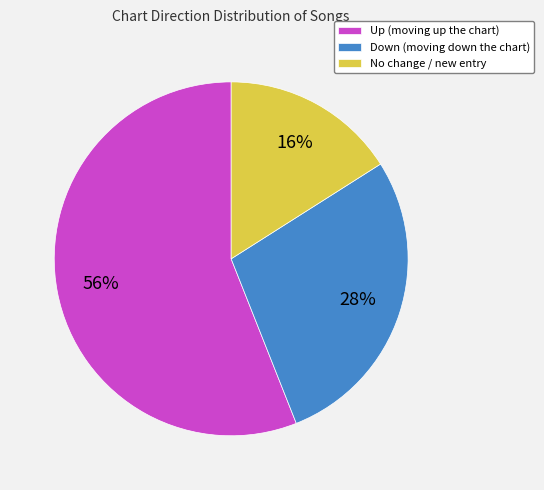

Is the sum of Up (moving up the chart) and Down (moving down the chart) greater than half?

Yes